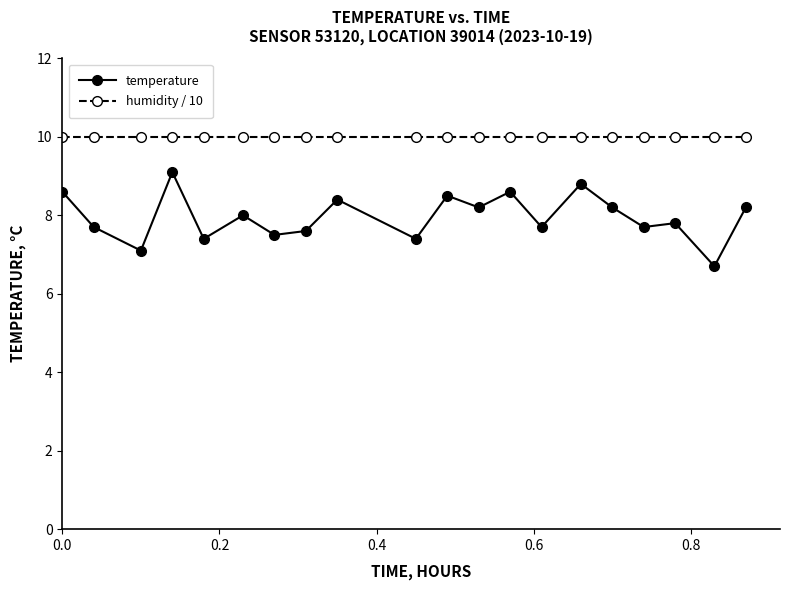

Which series has the largest range (max minus min)?

temperature